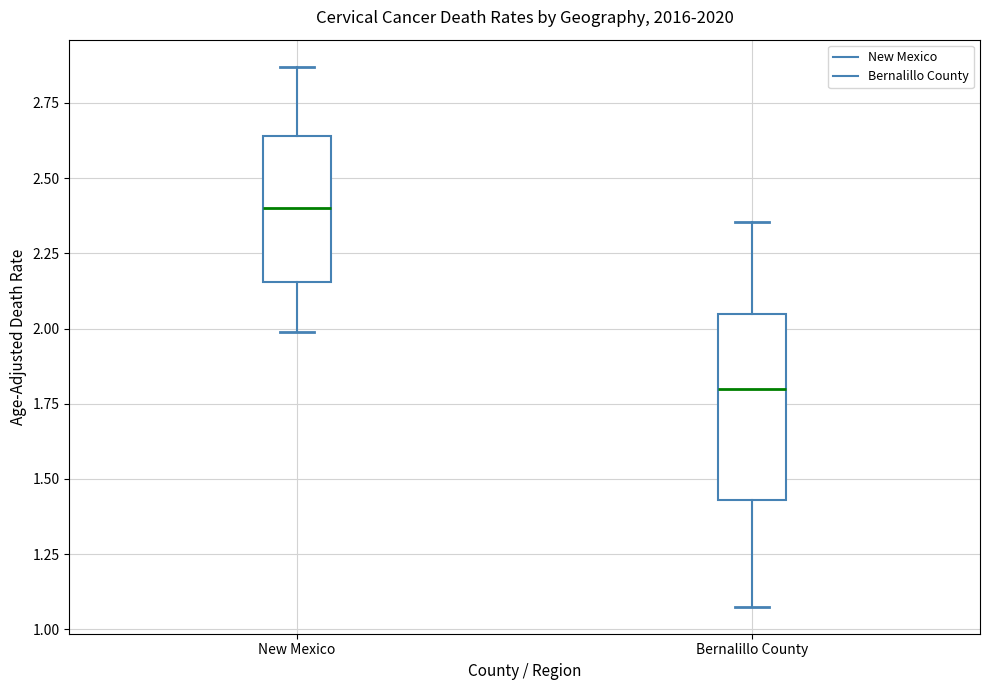

Which box is the tallest, from its lower edge to its upper edge?

Bernalillo County